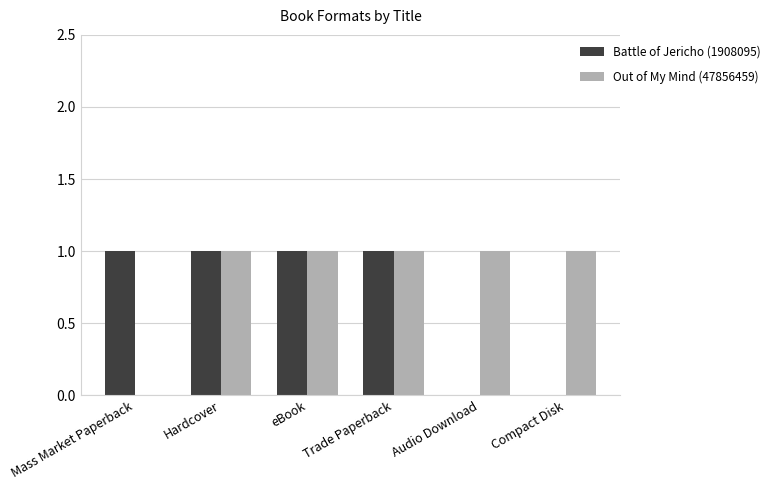

What is the sum of all Out of My Mind (47856459) values?

5